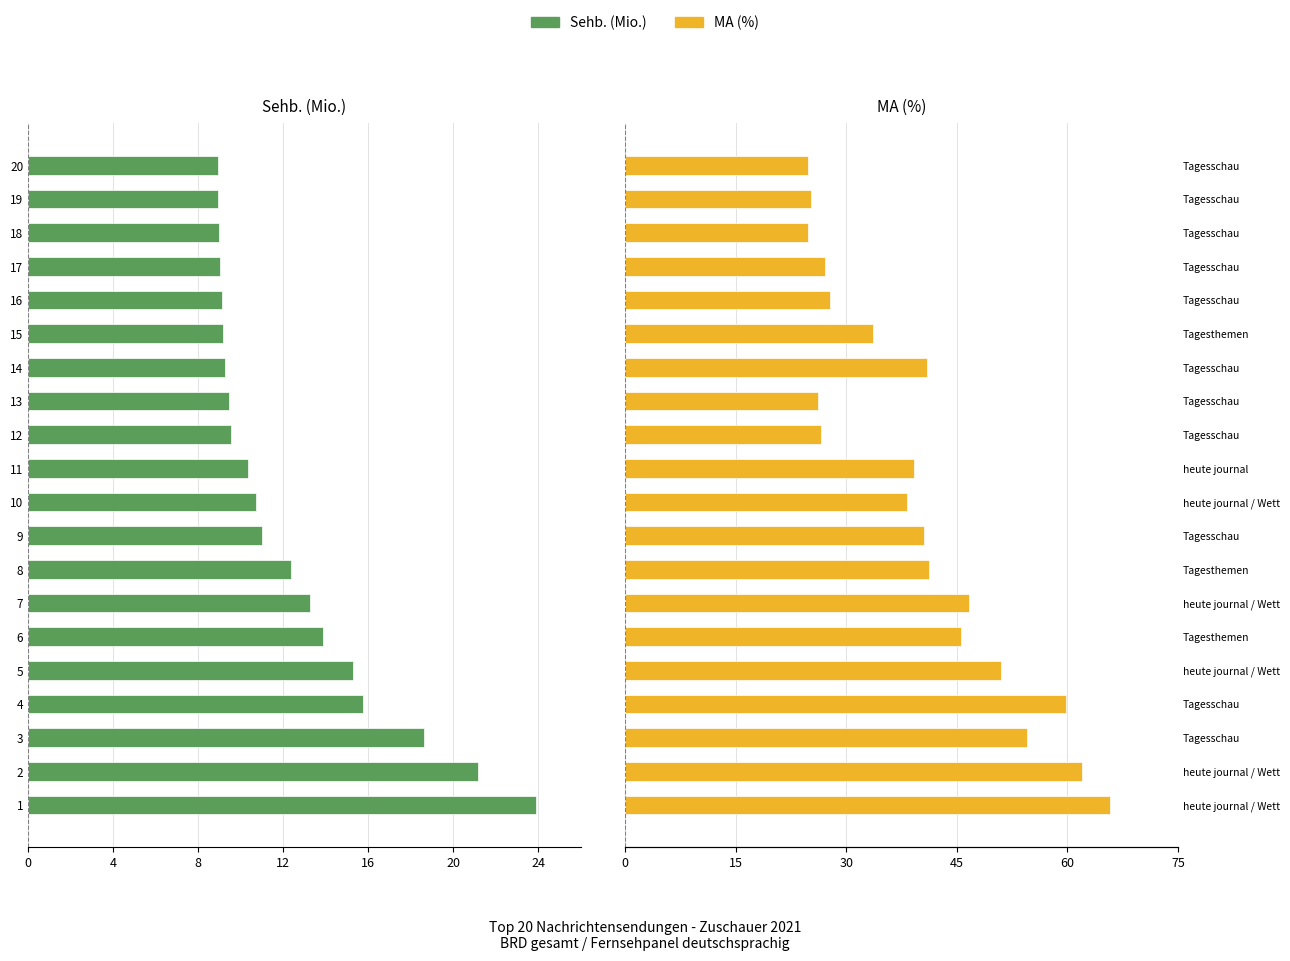

The value of MA (%) at 9 is 59.8. True or false?

False